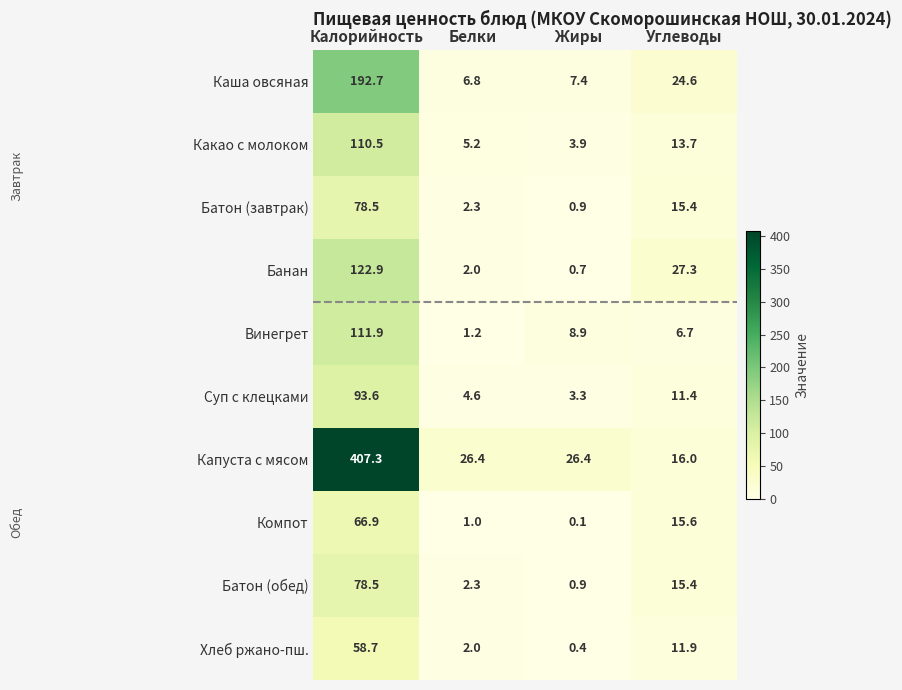

Rank the categories by Компот value from highest to lowest.

Калорийность, Углеводы, Белки, Жиры